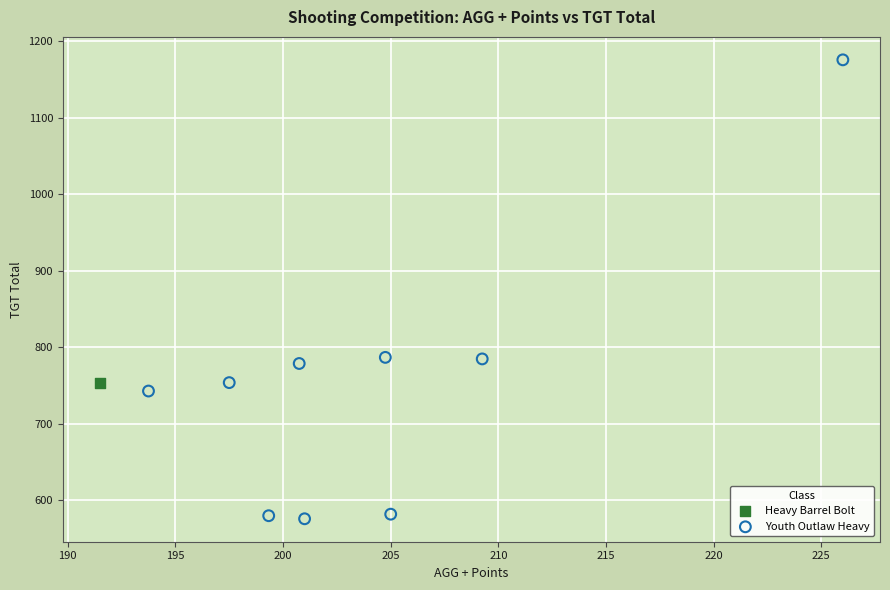

What are all the series names shown in the legend?

Heavy Barrel Bolt, Youth Outlaw Heavy